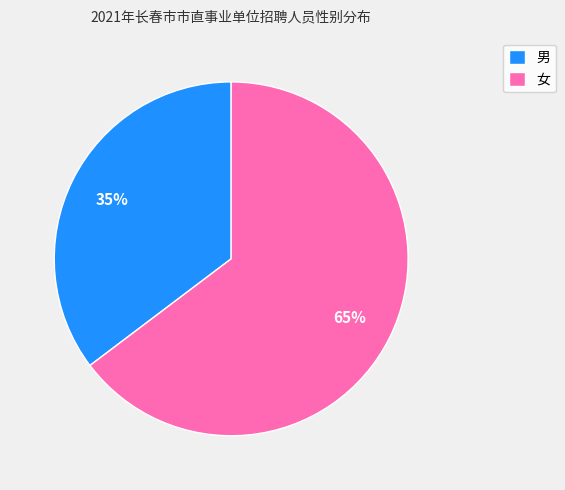

Count the number of slices in the pie.

2